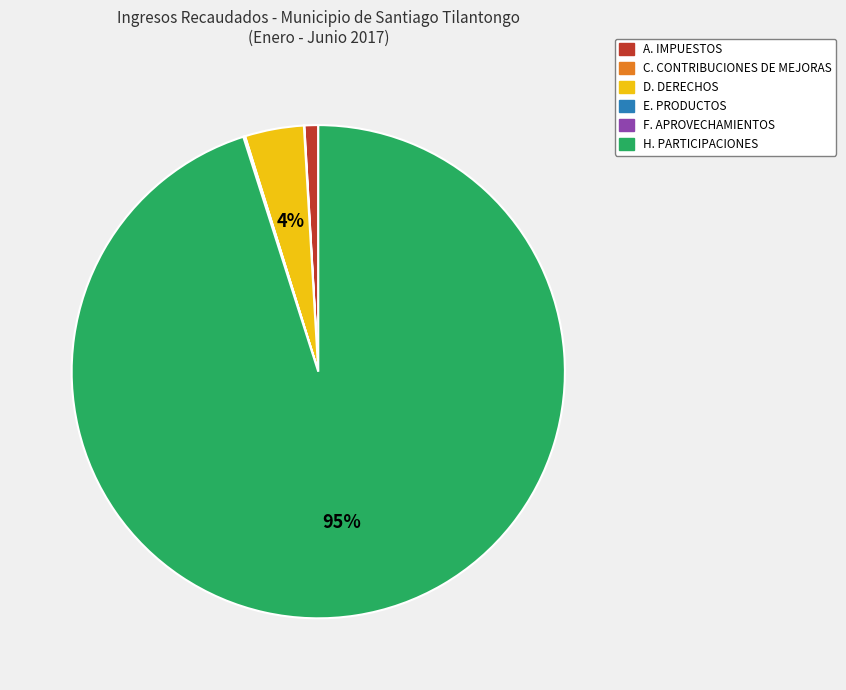

Does D. DERECHOS account for over 50% of the chart?

No